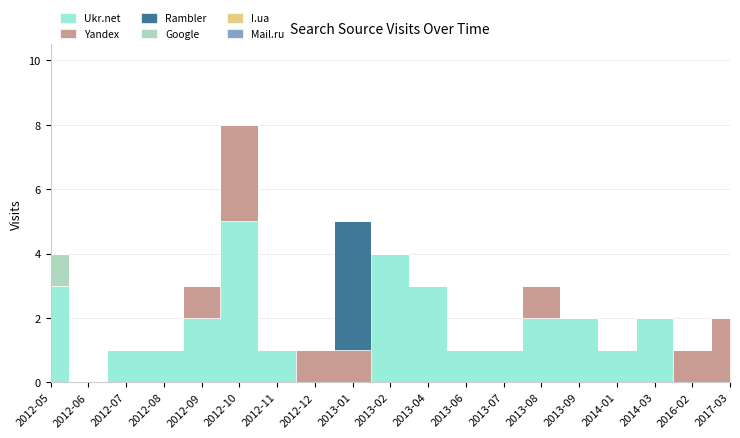

Rank the series by their maximum value, from highest to lowest.

Ukr.net, Rambler, Yandex, Google, I.ua, Mail.ru